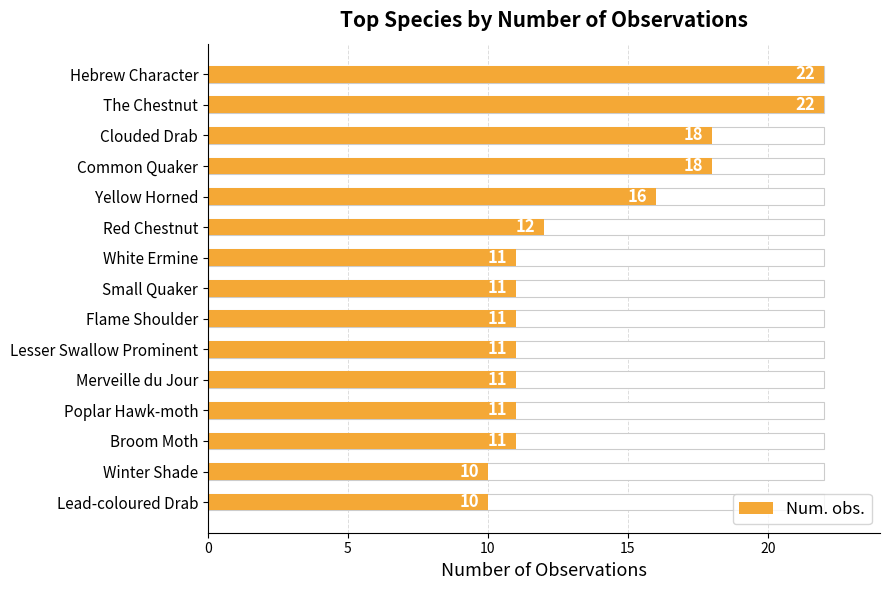

How many values exceed 11?

6